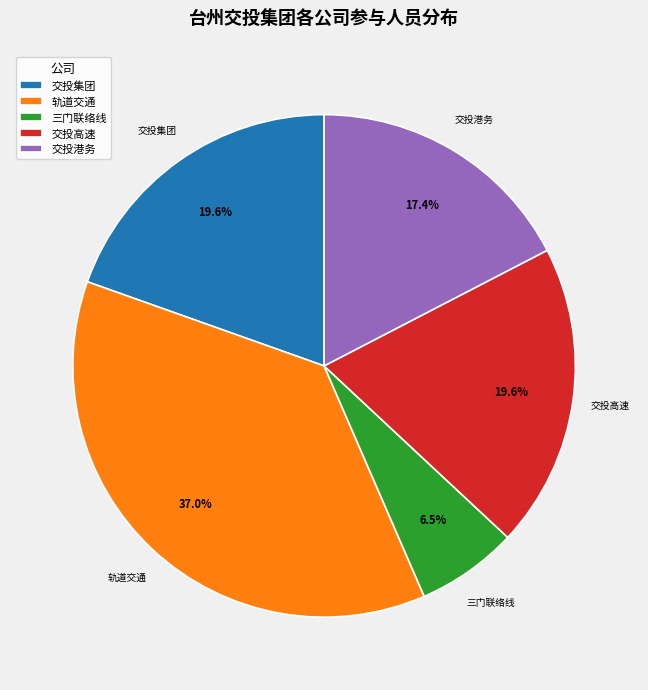

Which category has the smallest portion of the pie?

三门联络线